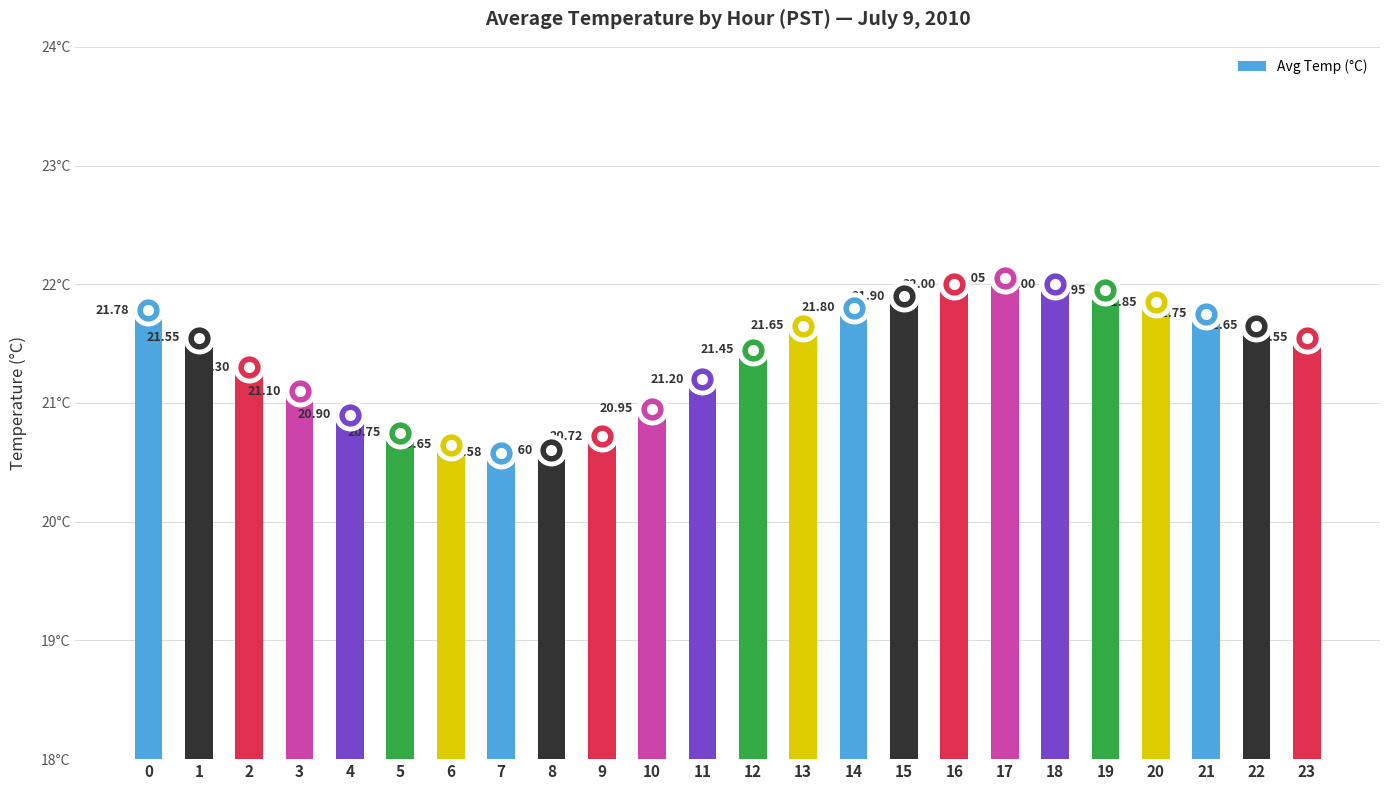

Is it true that the value at 2 is 21.3?

True